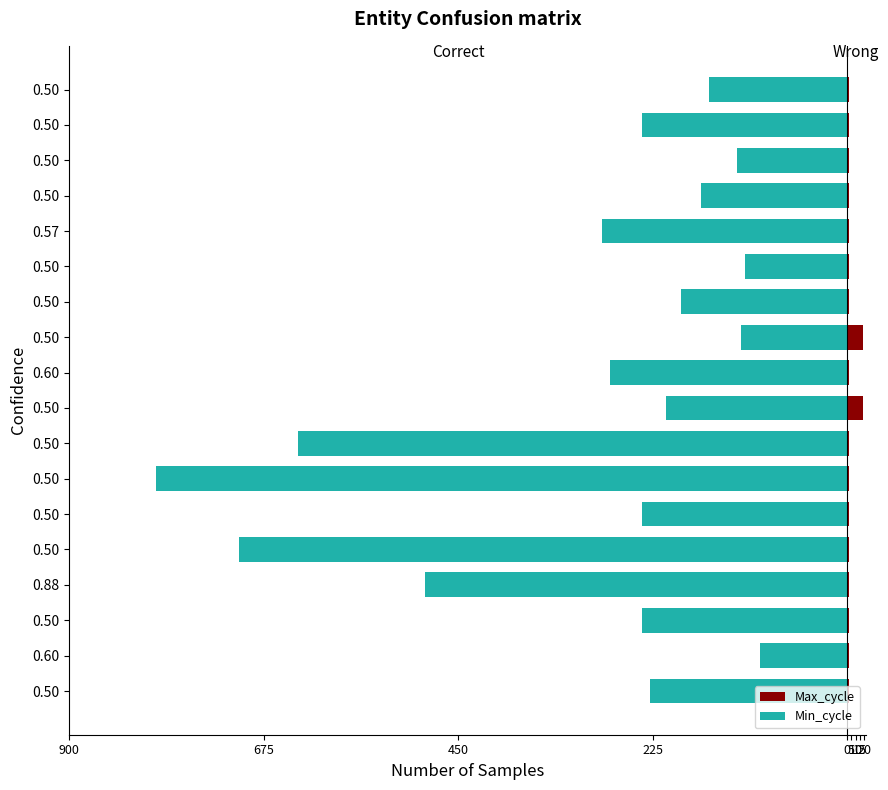

Which series changed the most between 0.57 and 0.50?

Min_cycle